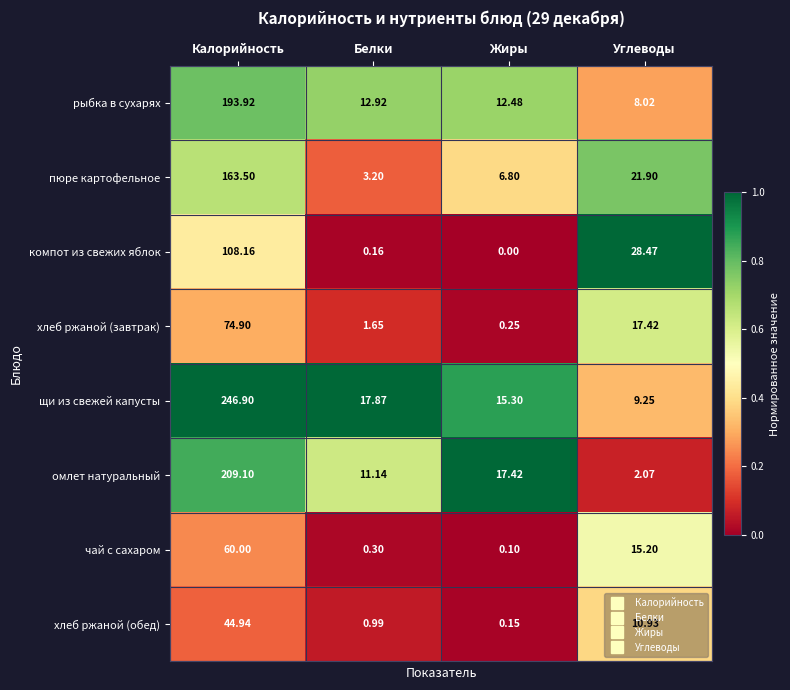

At which category does the chart reach its minimum across all series?

Жиры